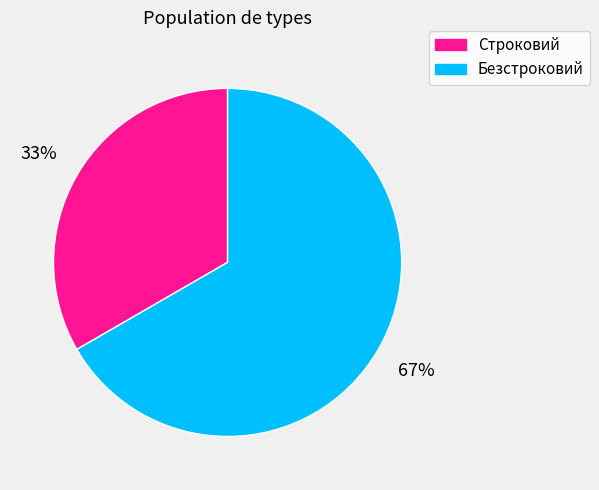

Which category has the biggest portion of the pie?

Безстроковий